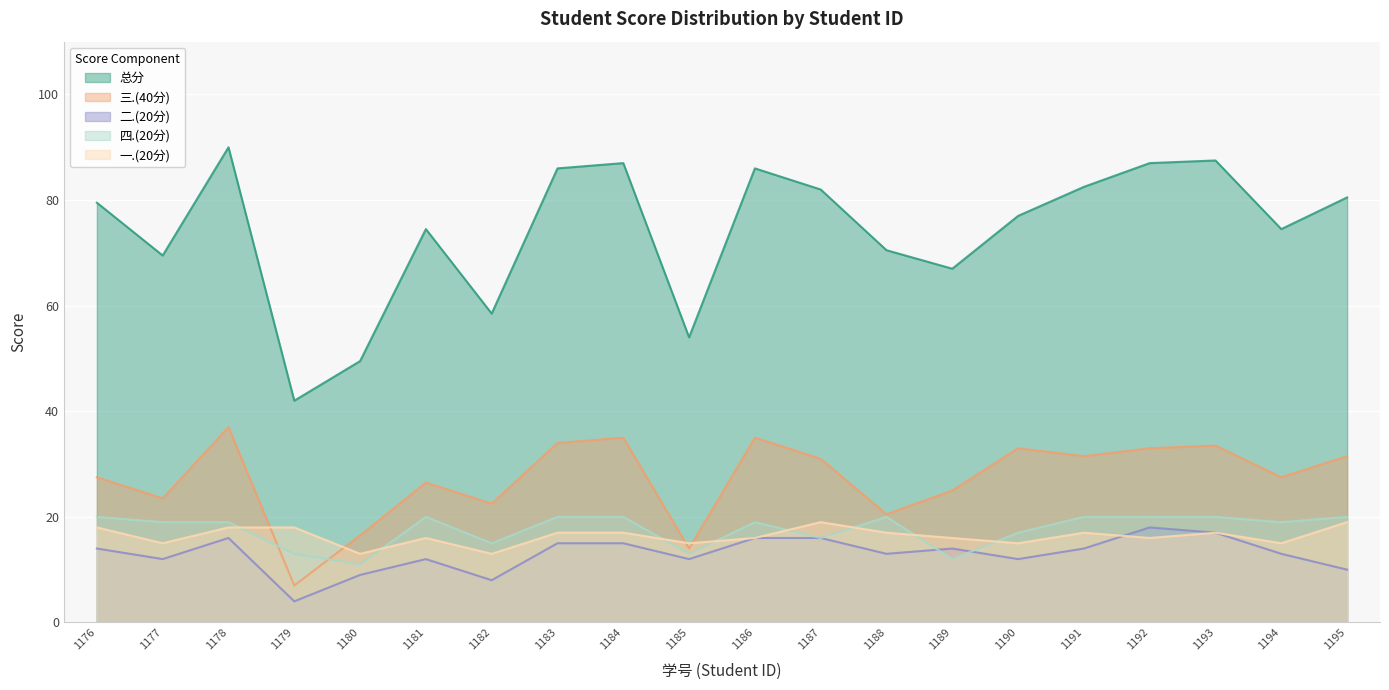

How many data points does each series have?

20